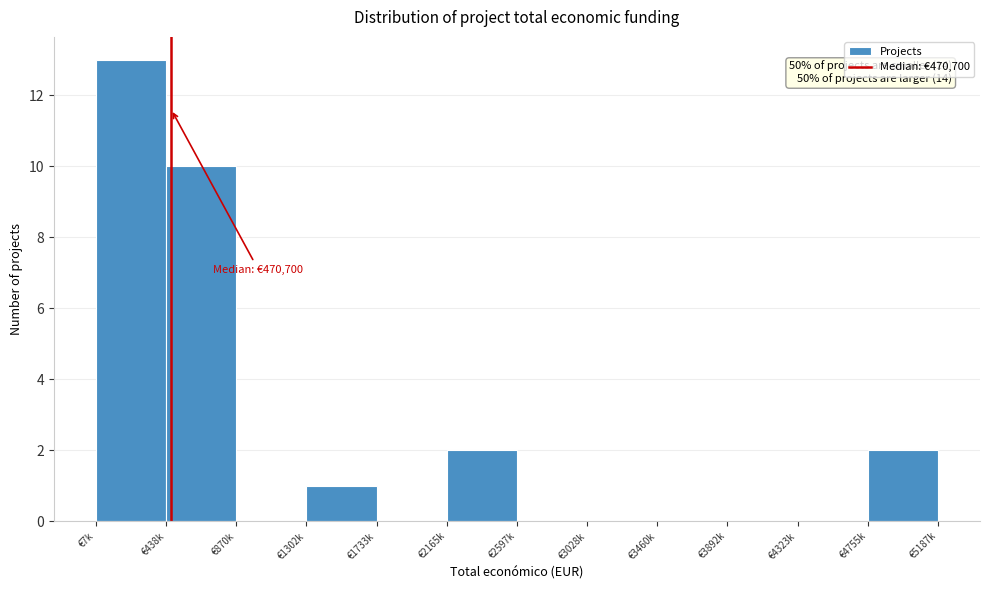

Reading left to right, extract all data points from this chart.

€7k=13	€438k=10	€870k=0	€1302k=1	€1733k=0	€2165k=2	€2597k=0	€3028k=0	€3460k=0	€3892k=0	€4323k=0	€4755k=2